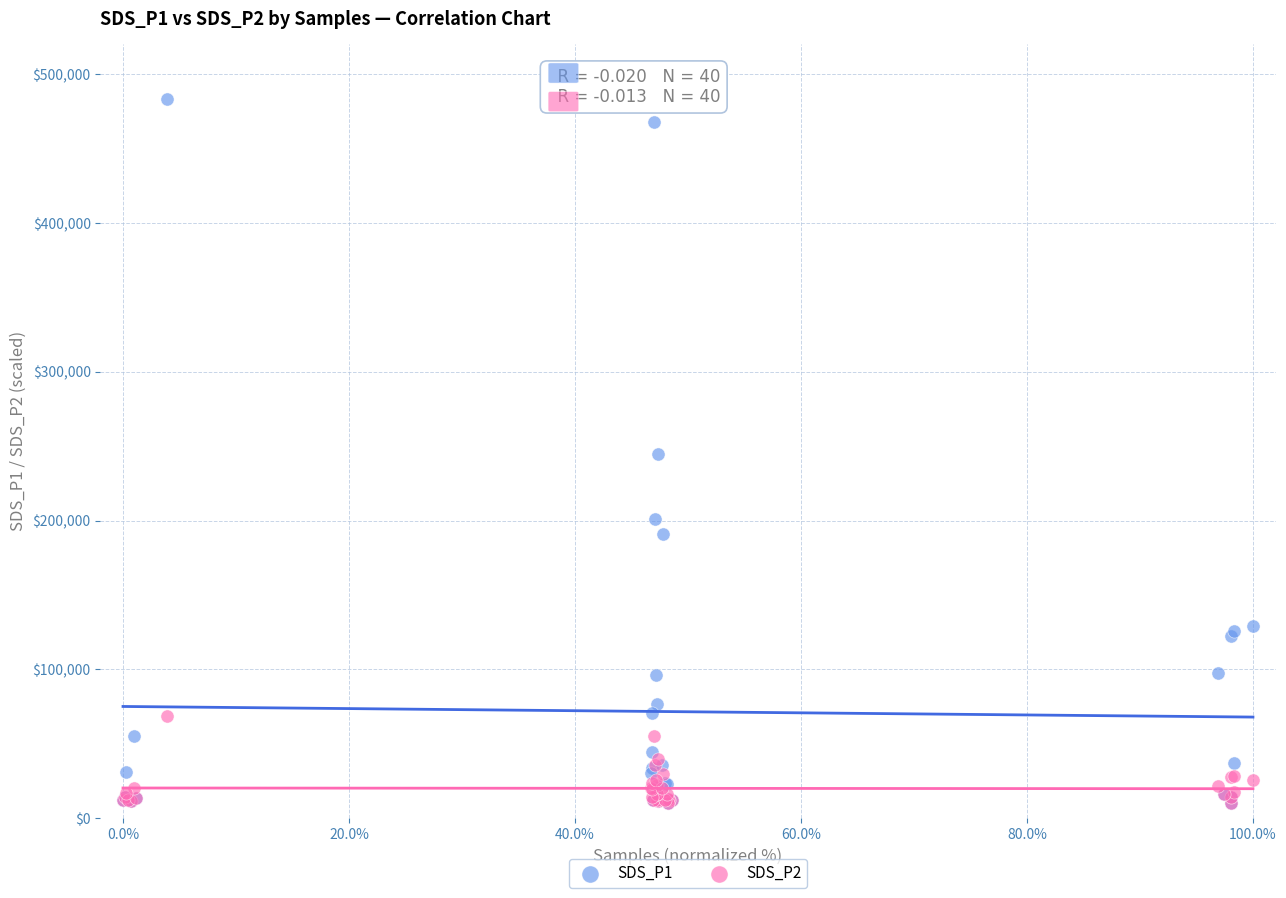

What are all the series names shown in the legend?

SDS_P1, SDS_P2